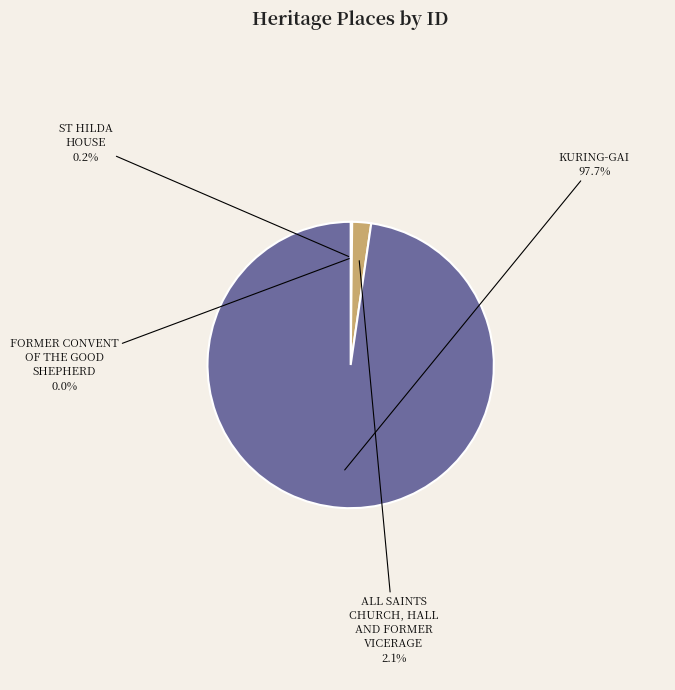

Is there a majority slice in this chart?

Yes